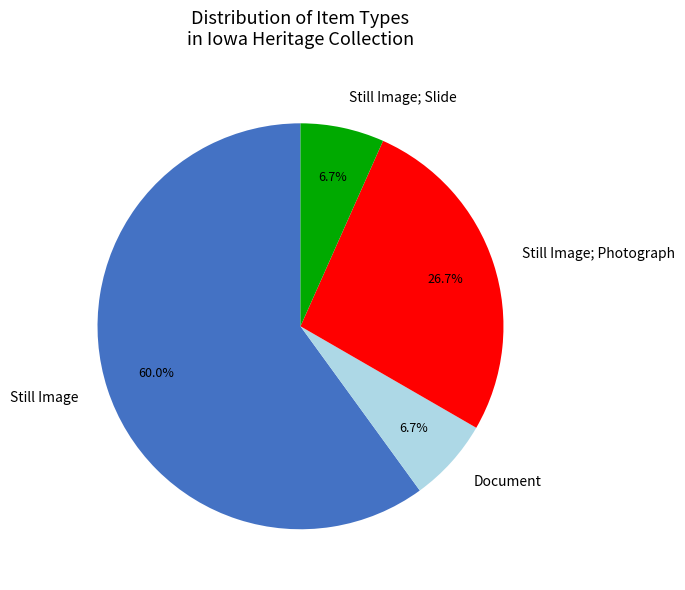

What percentage is NOT represented by Still Image; Slide?

93.3%